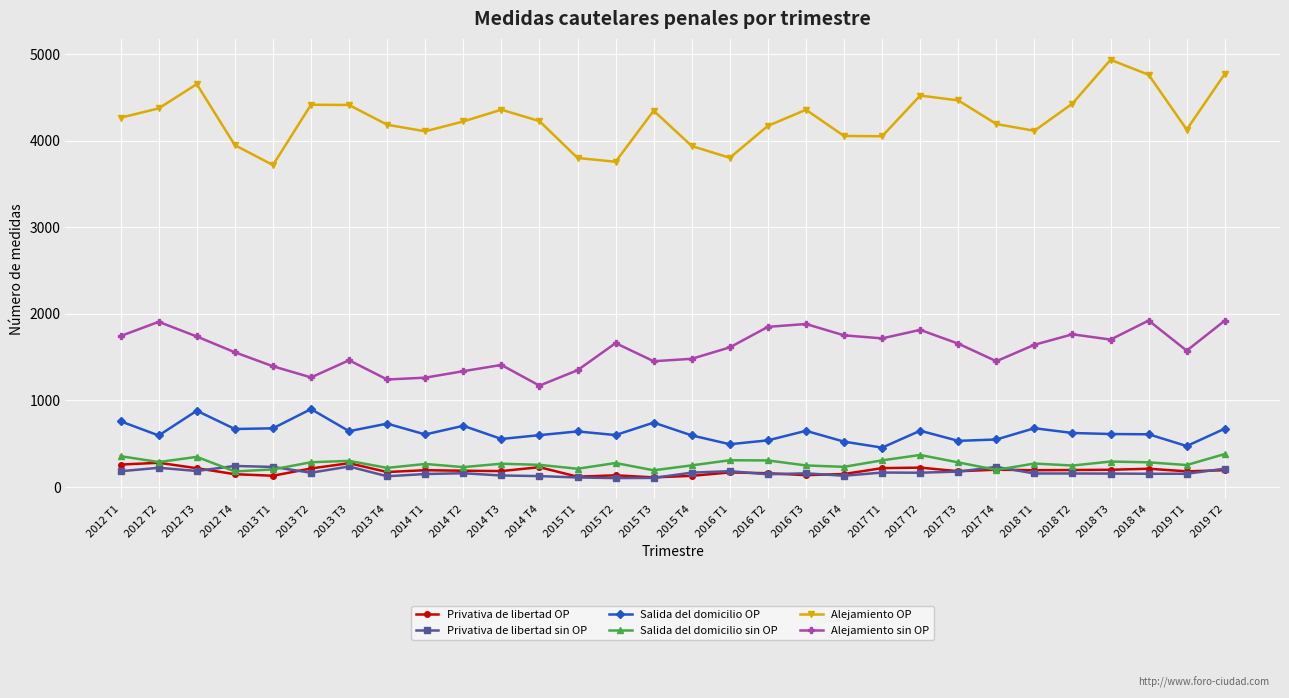

True or false: Alejamiento OP has a value of 4762 at 2018 T4.

True